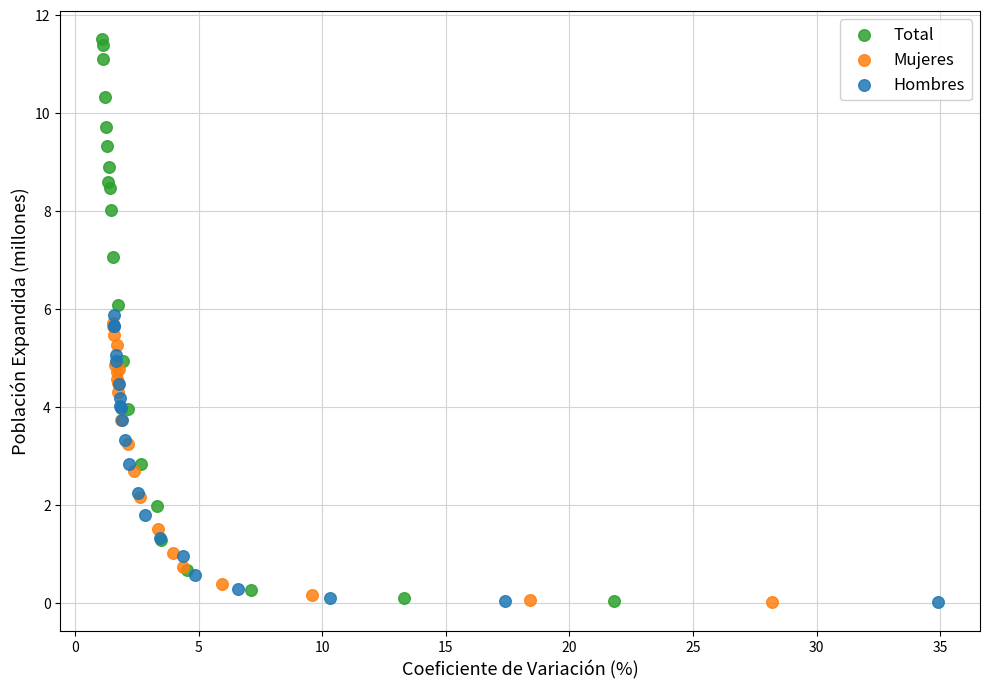

What are all the series names shown in the legend?

Total, Mujeres, Hombres